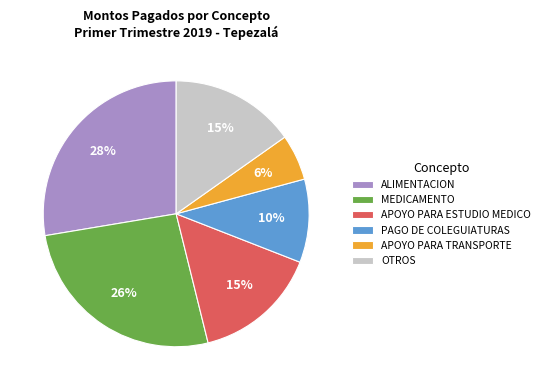

Approximately how many times larger is the value at OTROS compared to MEDICAMENTO?

0.6